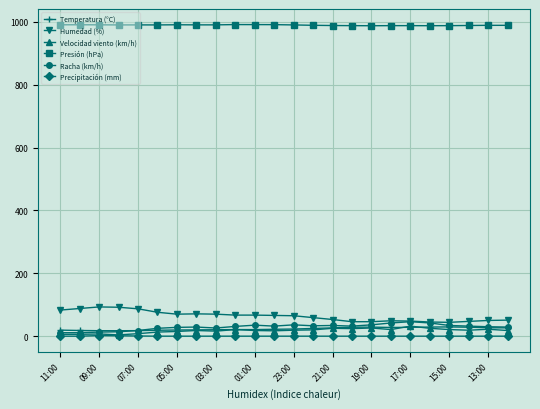

Which series has the largest total across all categories?

Presión (hPa)